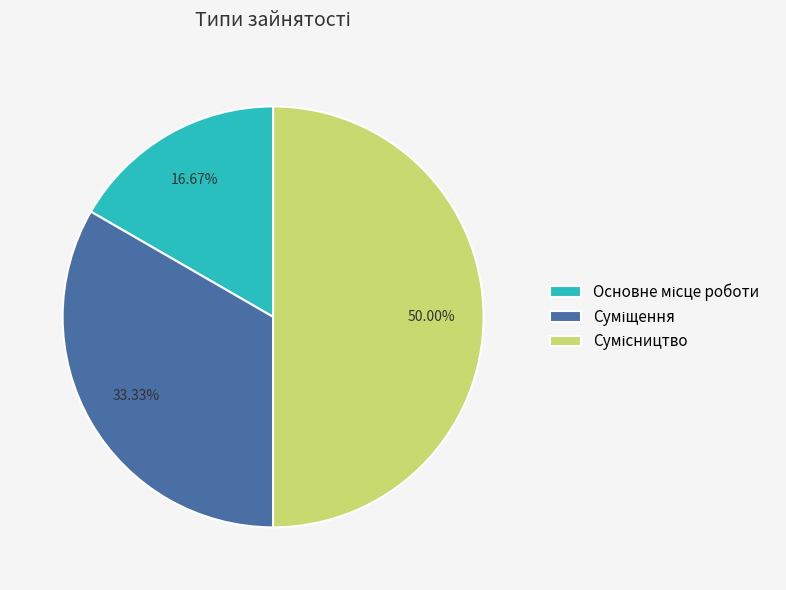

Between Сумісництво and Суміщення, which is larger?

Сумісництво